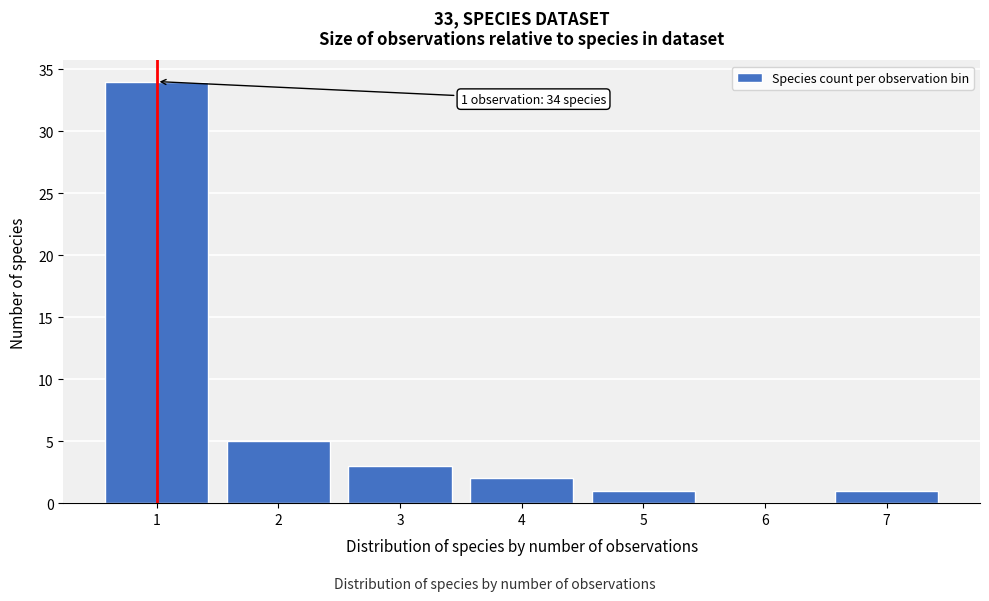

Reading right to left, extract all data points from this chart.

7=1	6=0	5=1	4=2	3=3	2=5	1=34